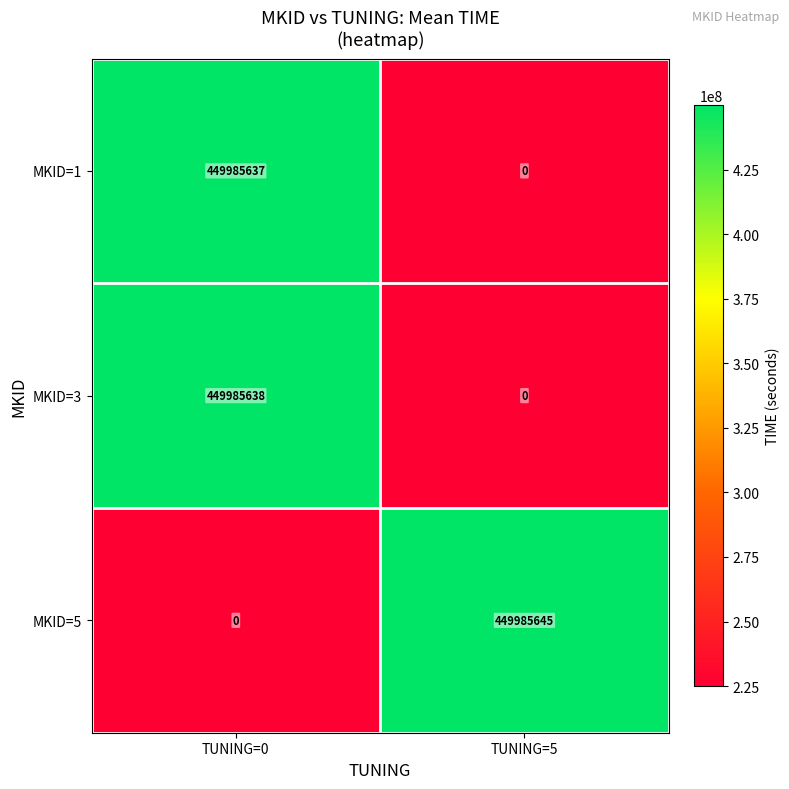

Reading left to right, transcribe all the data shown in this chart.

MKID=1: 449985637	0
MKID=3: 449985638	0
MKID=5: 0	449985645